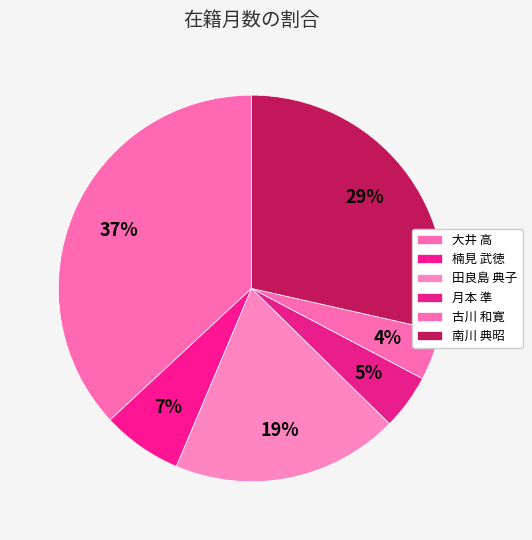

Combined, do 南川 典昭 and 大井 高 account for over 50%?

Yes